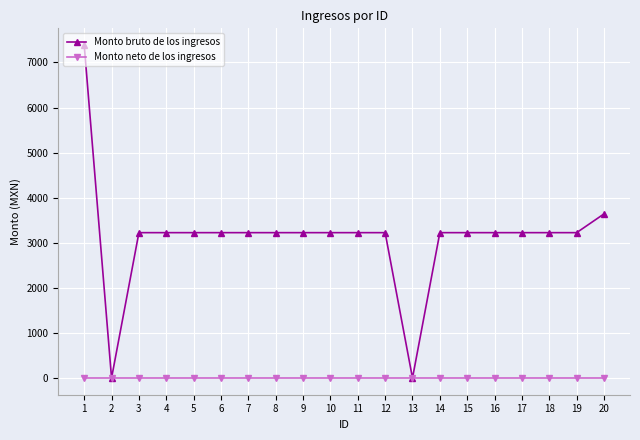

Which series has the largest range (max minus min)?

Monto bruto de los ingresos